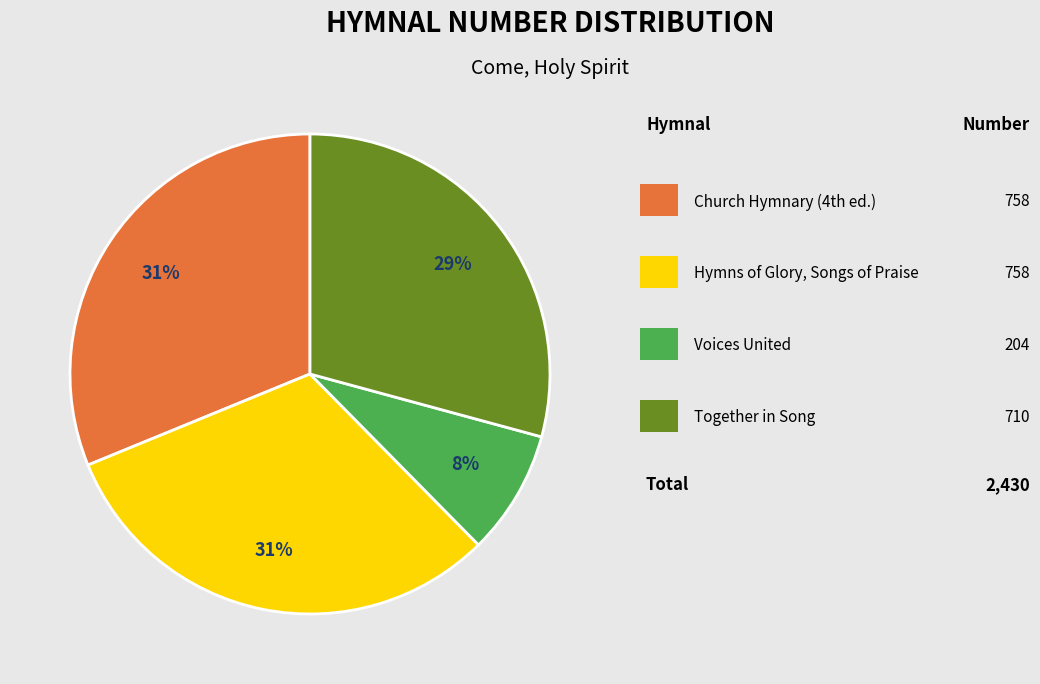

Is there a majority slice in this chart?

No